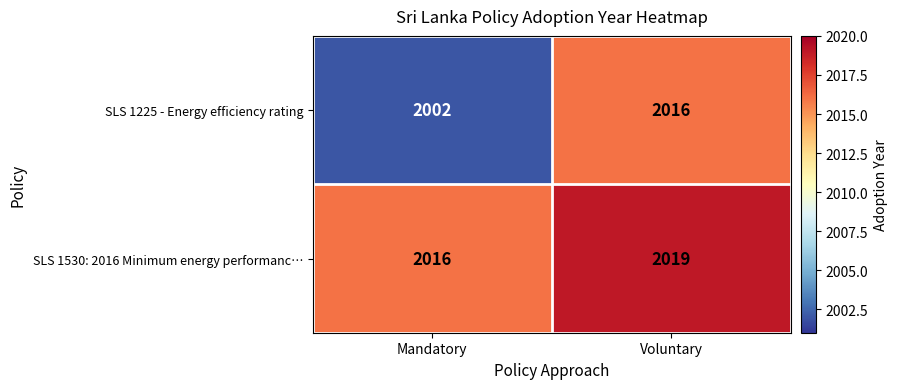

What is the sum of the SLS 1530: 2016 Minimum energy performanc… values at Mandatory and Voluntary?

4035